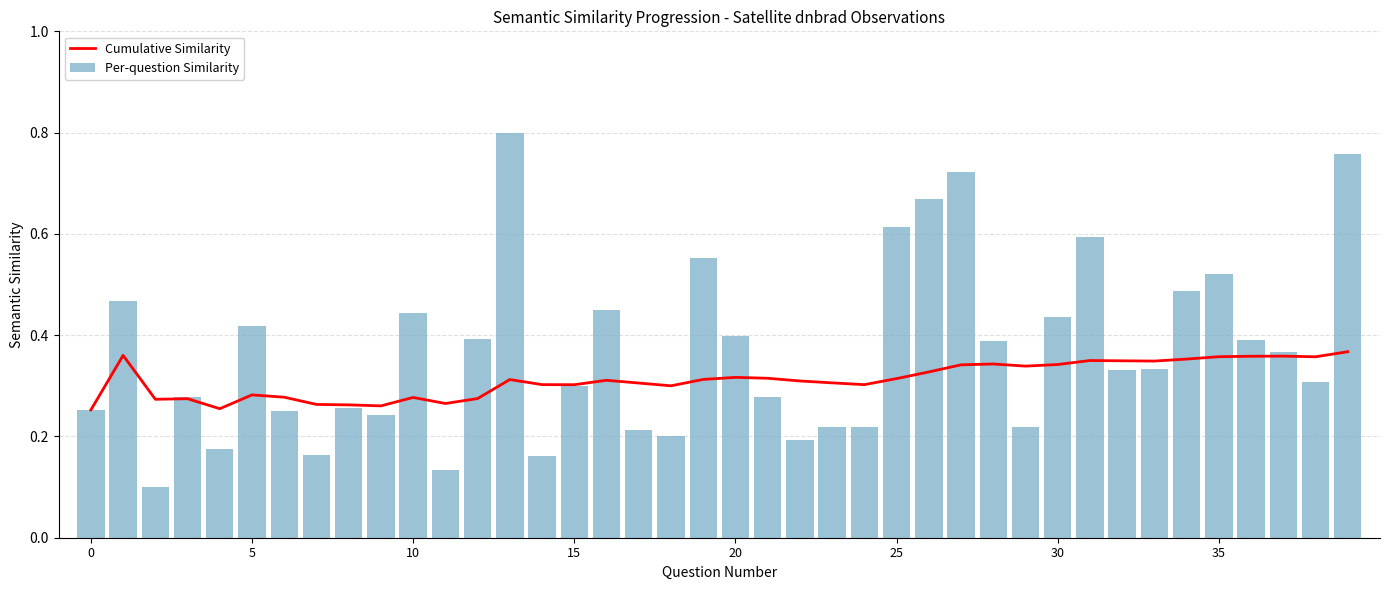

Which series changed the most between 13 and 33?

Per-question Similarity